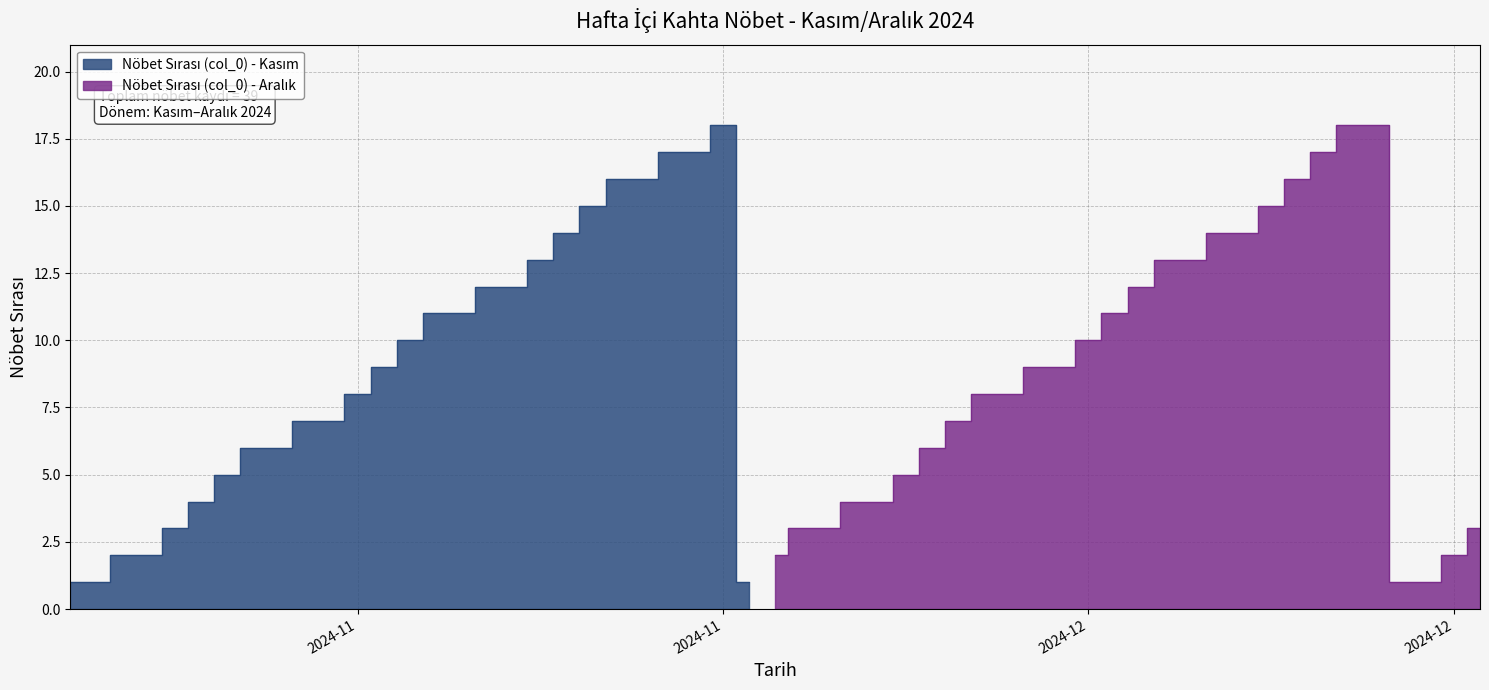

List the labels in order of value, largest first.

2024-11-26, 2024-12-20, 2024-11-25, 2024-12-19, 2024-11-22, 2024-12-18, 2024-11-21, 2024-12-17, 2024-11-20, 2024-12-16, 2024-11-19, 2024-12-13, 2024-11-18, 2024-12-12, 2024-11-15, 2024-12-11, 2024-11-14, 2024-12-10, 2024-11-13, 2024-12-09, 2024-11-12, 2024-12-06, 2024-11-11, 2024-12-05, 2024-11-08, 2024-12-04, 2024-11-07, 2024-12-03, 2024-11-06, 2024-12-02, 2024-11-05, 2024-11-29, 2024-12-25, 2024-11-04, 2024-11-28, 2024-12-24, 2024-11-01, 2024-11-27, 2024-12-23